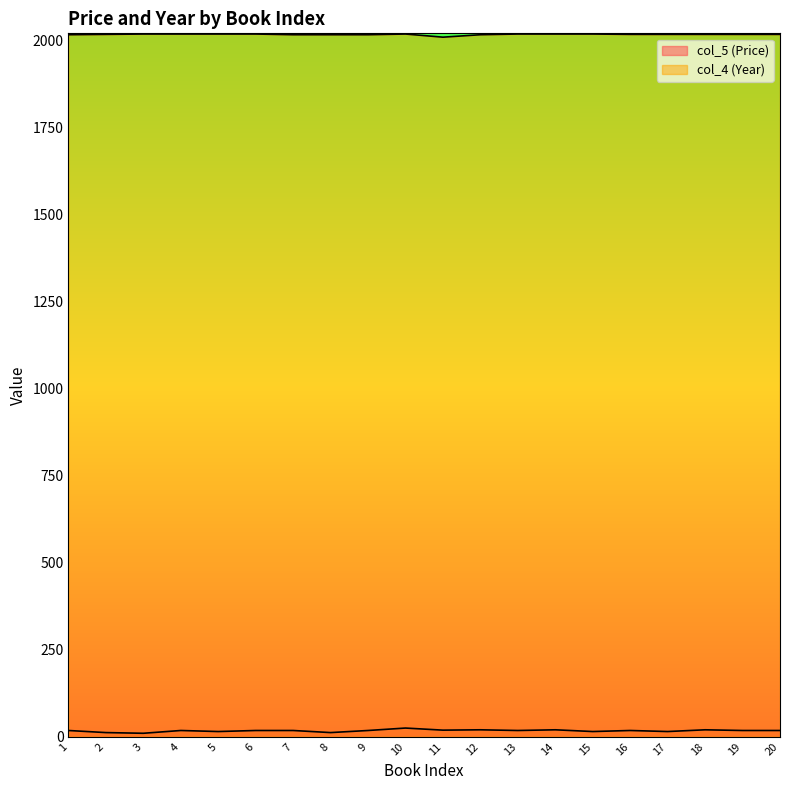

At which label is col_4 (Year) closest to 2013?

1